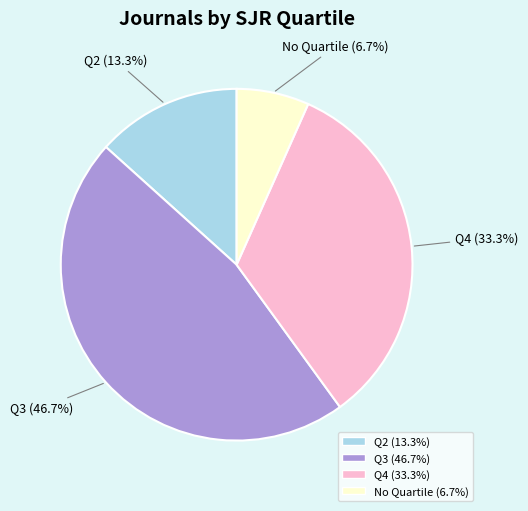

Does any single category account for the majority?

No